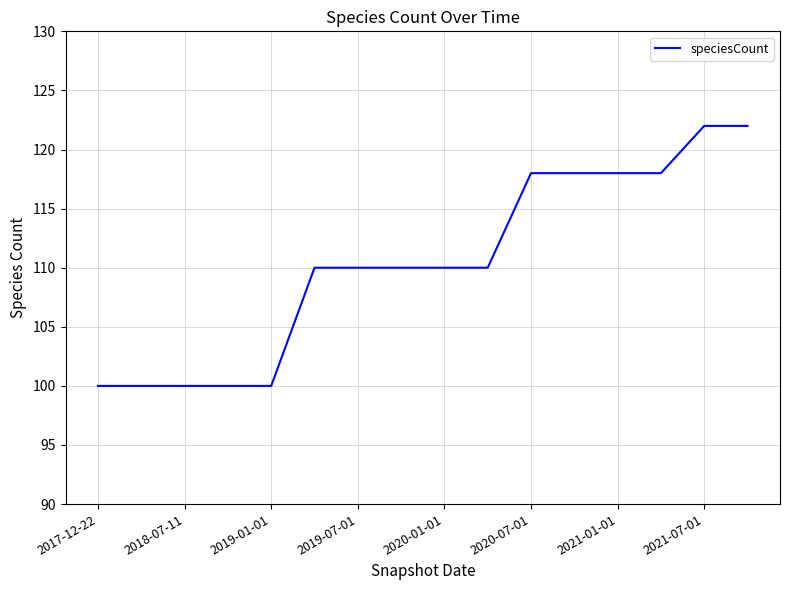

How many values are between 100 and 118?

14